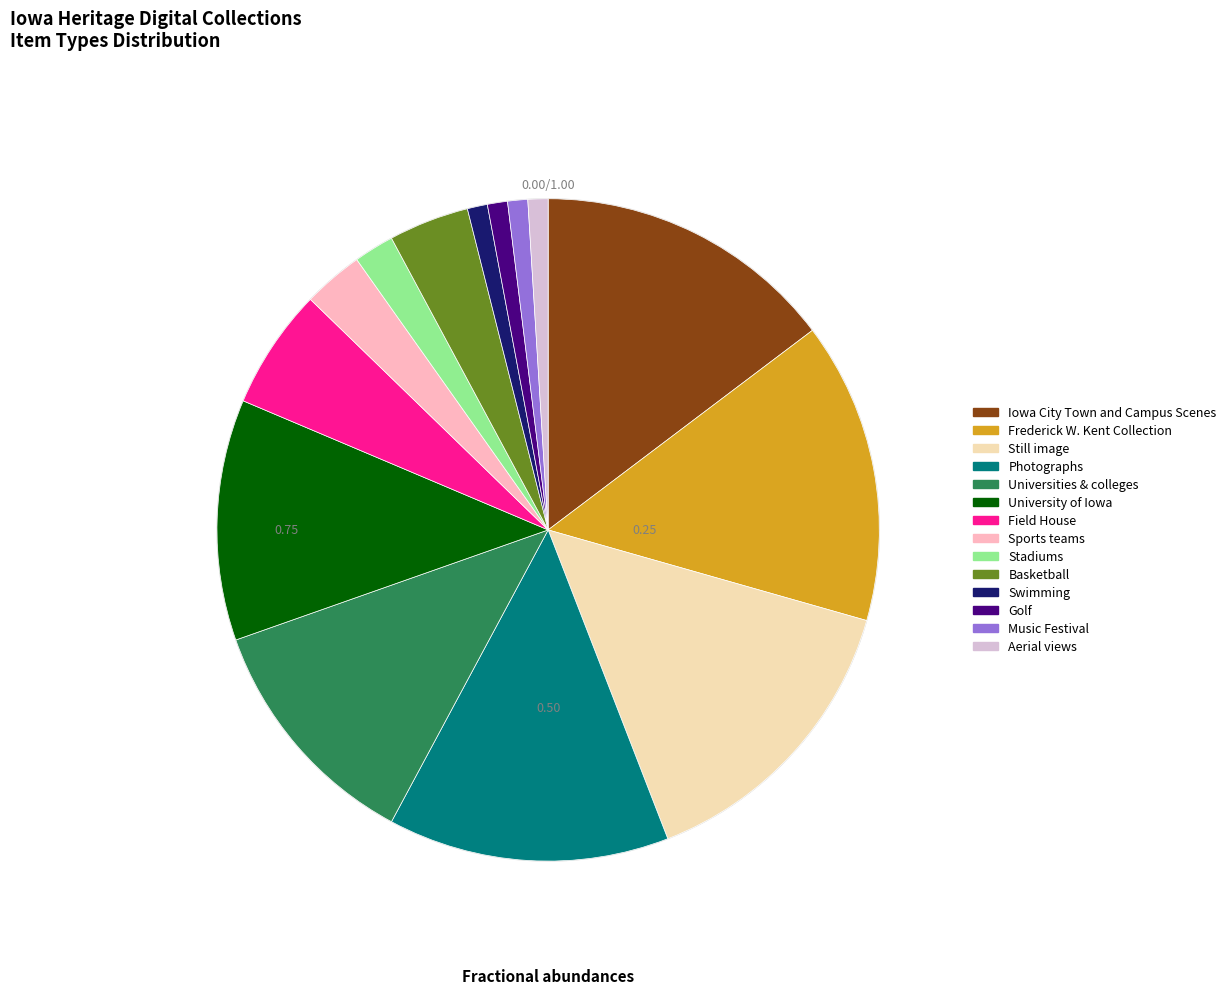

Count the number of slices in the pie.

14